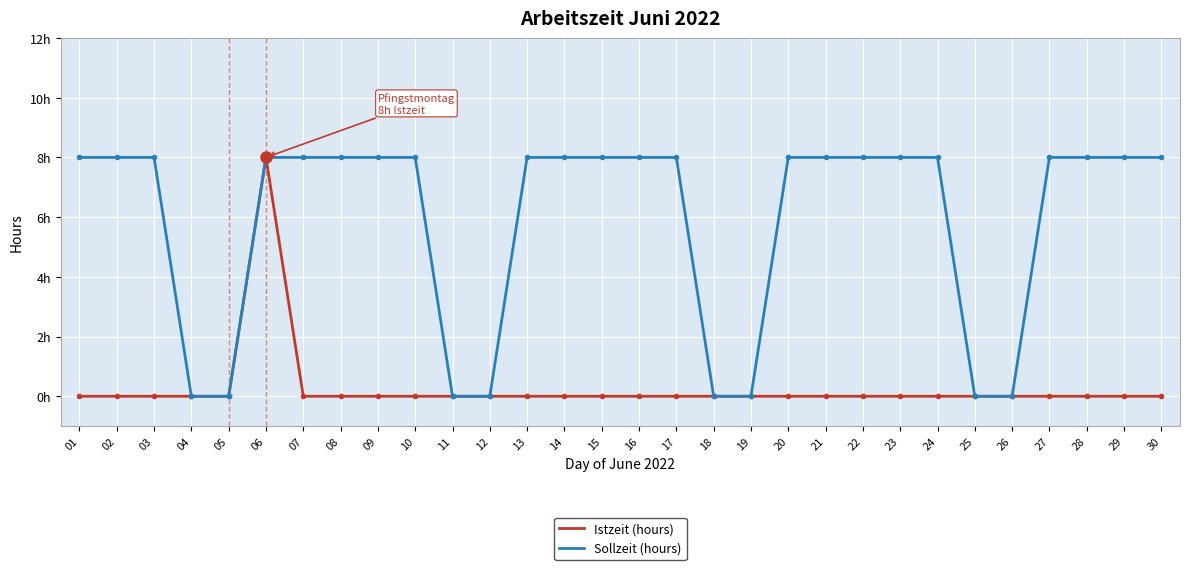

Rank the series at 01 from highest to lowest value.

Sollzeit (hours), Istzeit (hours)